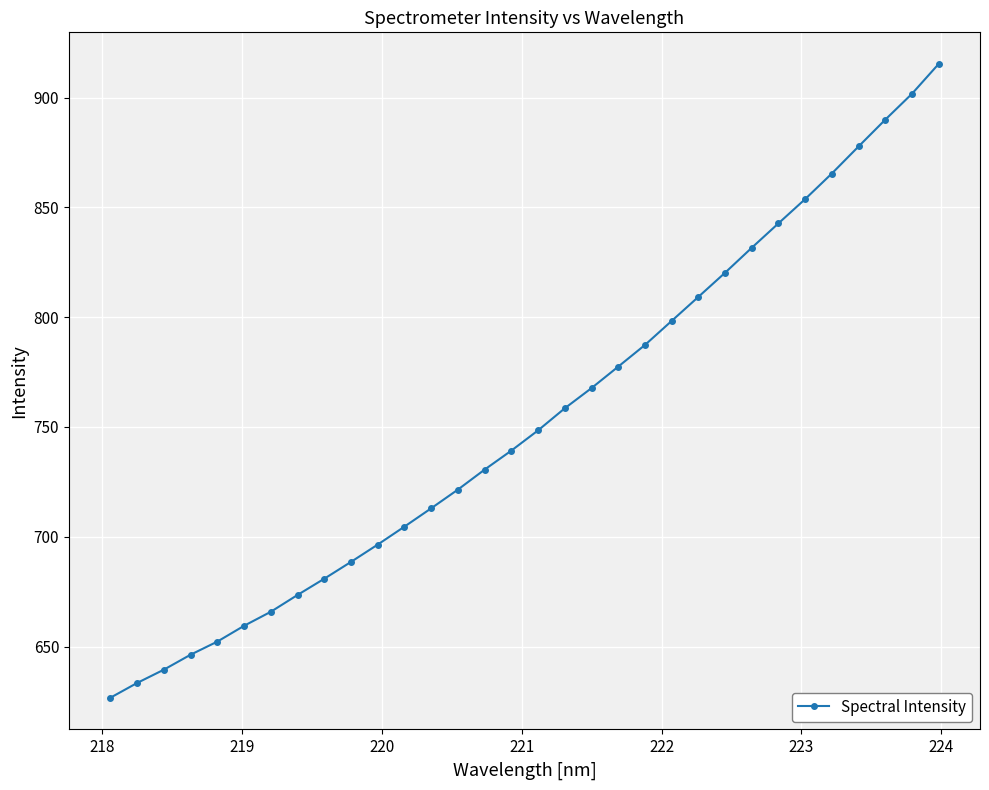

Is this an area chart (filled region under the line)?

No